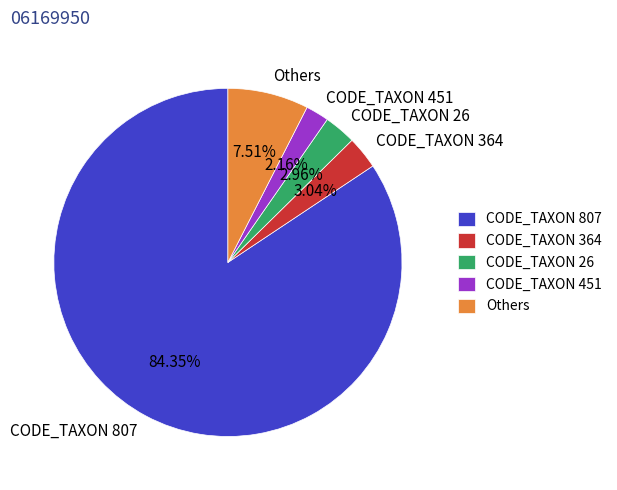

Which category accounts for the majority?

CODE_TAXON 807